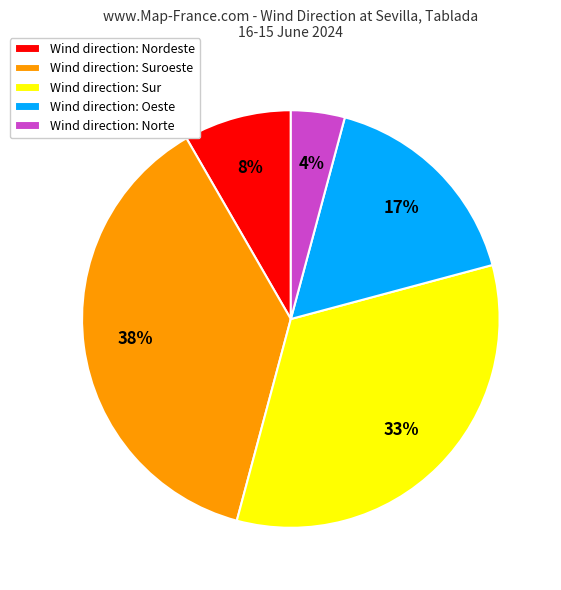

Does Wind direction: Norte represent more than half of the total?

No